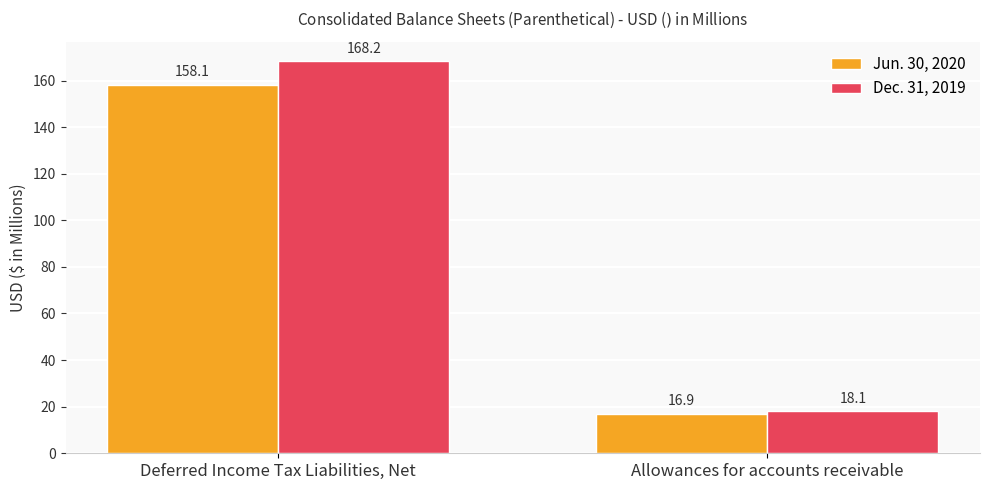

True or false: Jun. 30, 2020 has a value of 16.9 at Allowances for accounts receivable.

True